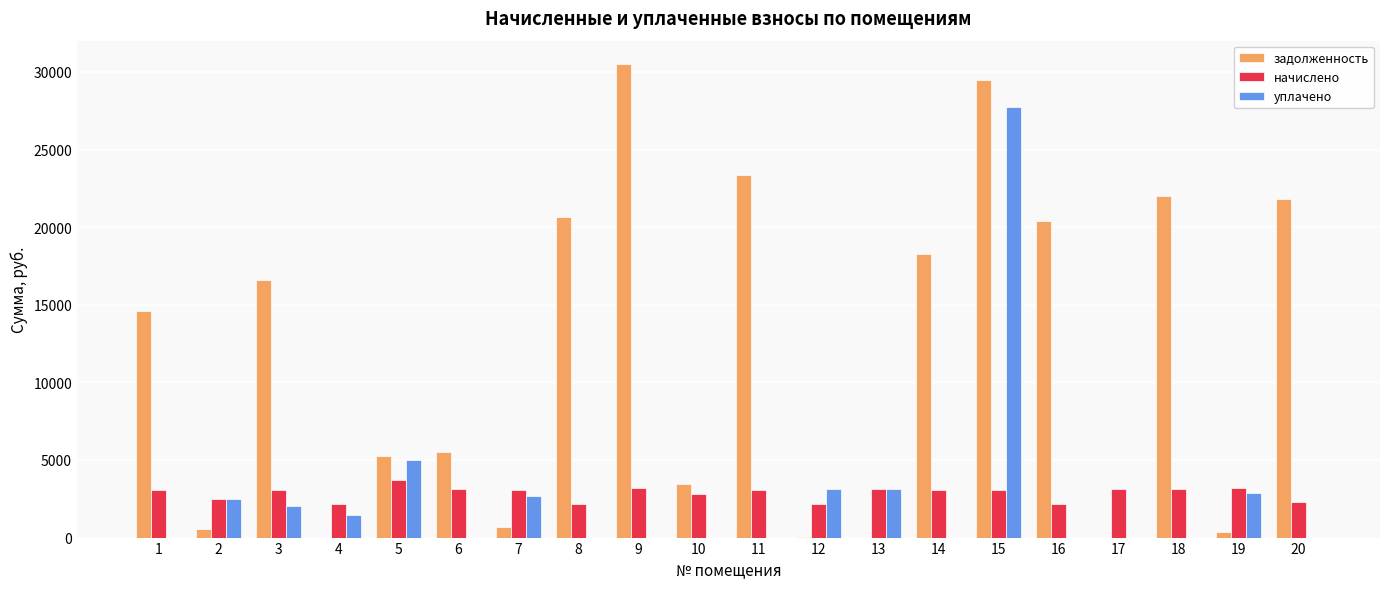

Between 17 and 19, which series saw the biggest shift?

уплачено